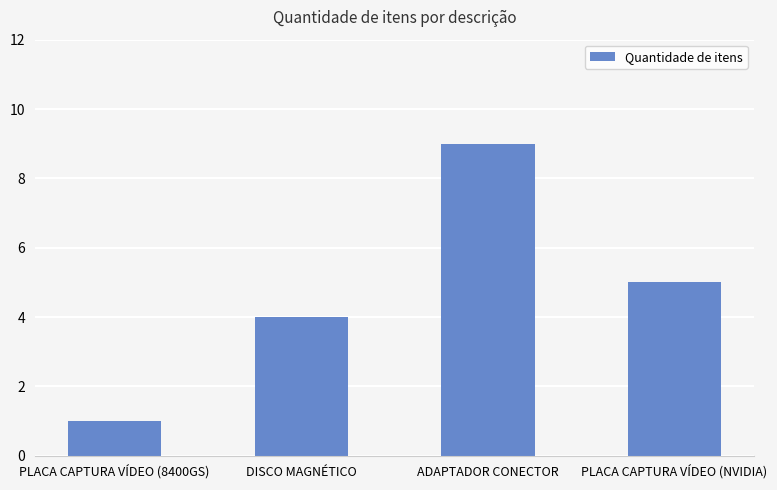

What is the sum of the values at DISCO MAGNÉTICO and PLACA CAPTURA VÍDEO (8400GS)?

5